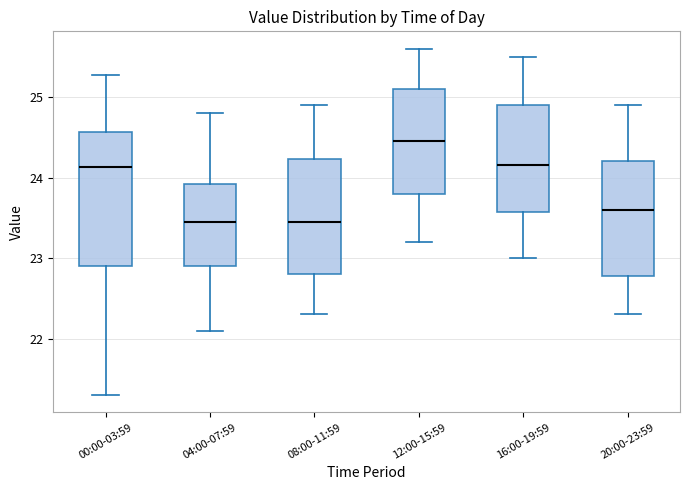

Reading left to right, transcribe this box plot: for each box, give where its median line is, the range the box spans, and where its two whiskers end, as read against the y-axis. The values are not printed on the chart, so give them approximately, as read against the axis.

00:00-03:59: median 24.1, box 22.9 to 24.6, whiskers 21.3 to 25.3
04:00-07:59: median 23.5, box 22.9 to 23.9, whiskers 22.1 to 24.8
08:00-11:59: median 23.5, box 22.8 to 24.2, whiskers 22.3 to 24.9
12:00-15:59: median 24.5, box 23.8 to 25.1, whiskers 23.2 to 25.6
16:00-19:59: median 24.2, box 23.6 to 24.9, whiskers 23.0 to 25.5
20:00-23:59: median 23.6, box 22.8 to 24.2, whiskers 22.3 to 24.9